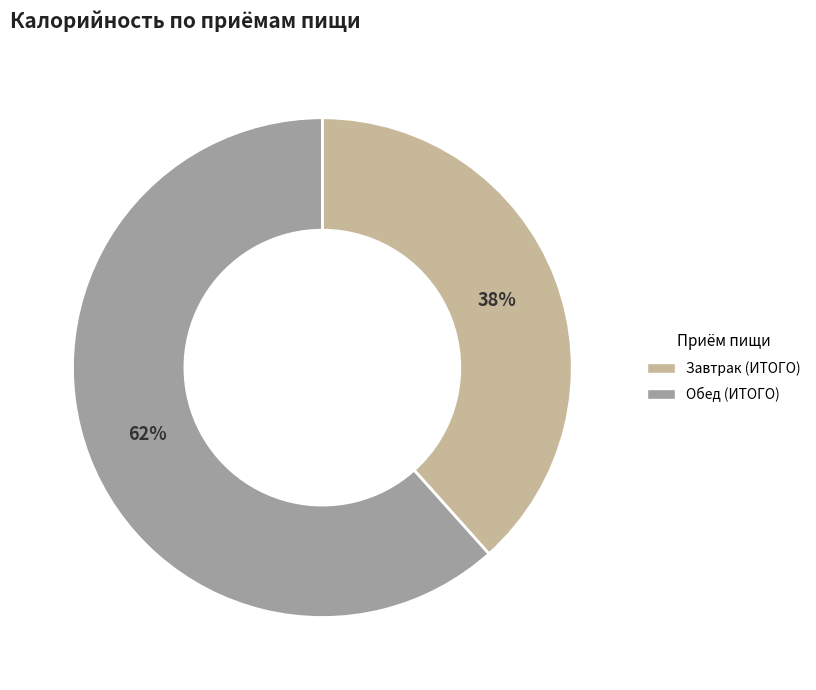

To the nearest percent, what percentage of the pie is Обед (ИТОГО)?

62%